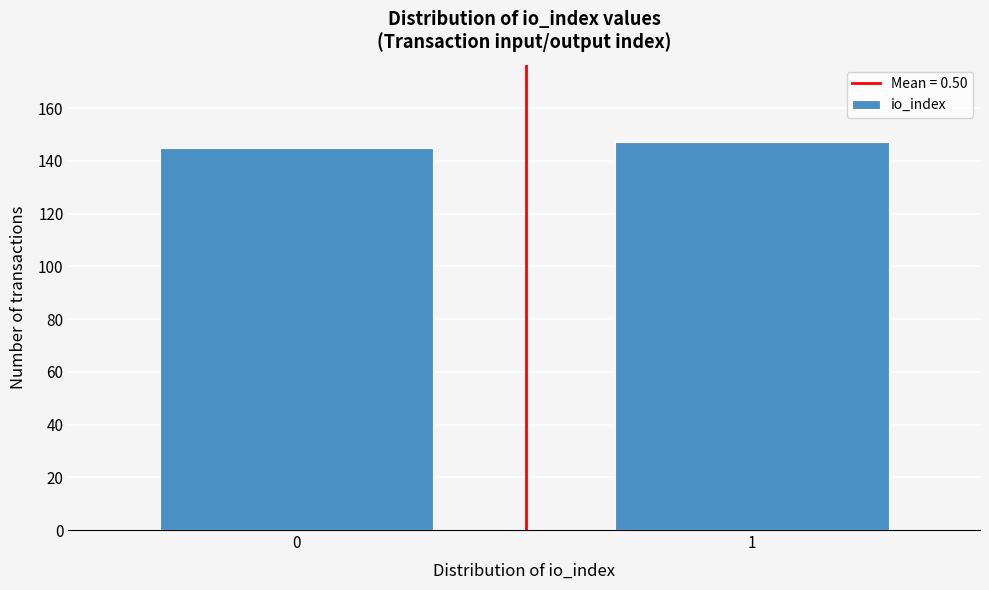

Reading left to right, what are all the values shown in this chart?

145	147